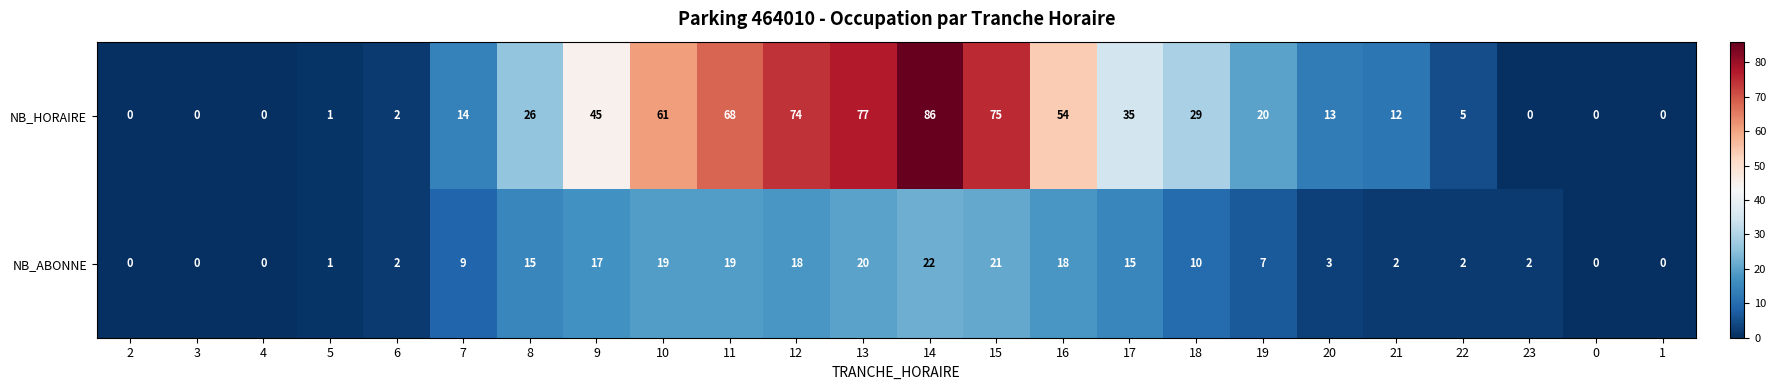

At 21, list the series in order from largest to smallest.

NB_HORAIRE, NB_ABONNE